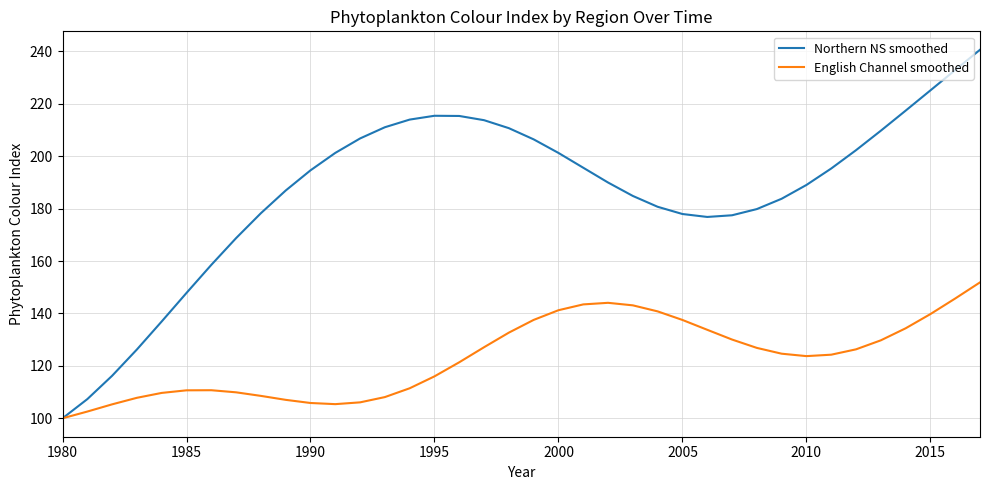

What is the minimum value for English Channel smoothed?

100.0